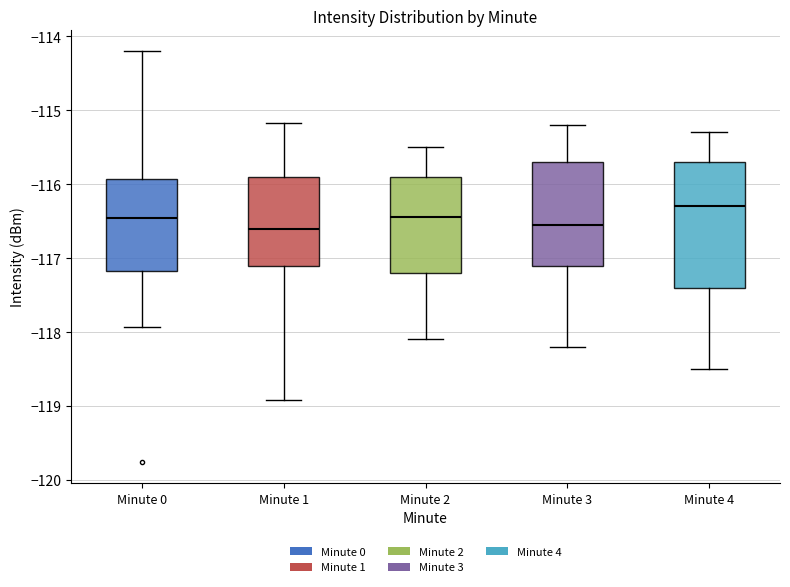

Where is the lower edge of the box for Minute 2 on the y-axis? The values are not printed on the chart, so give them approximately, as read against the axis.

-117.2